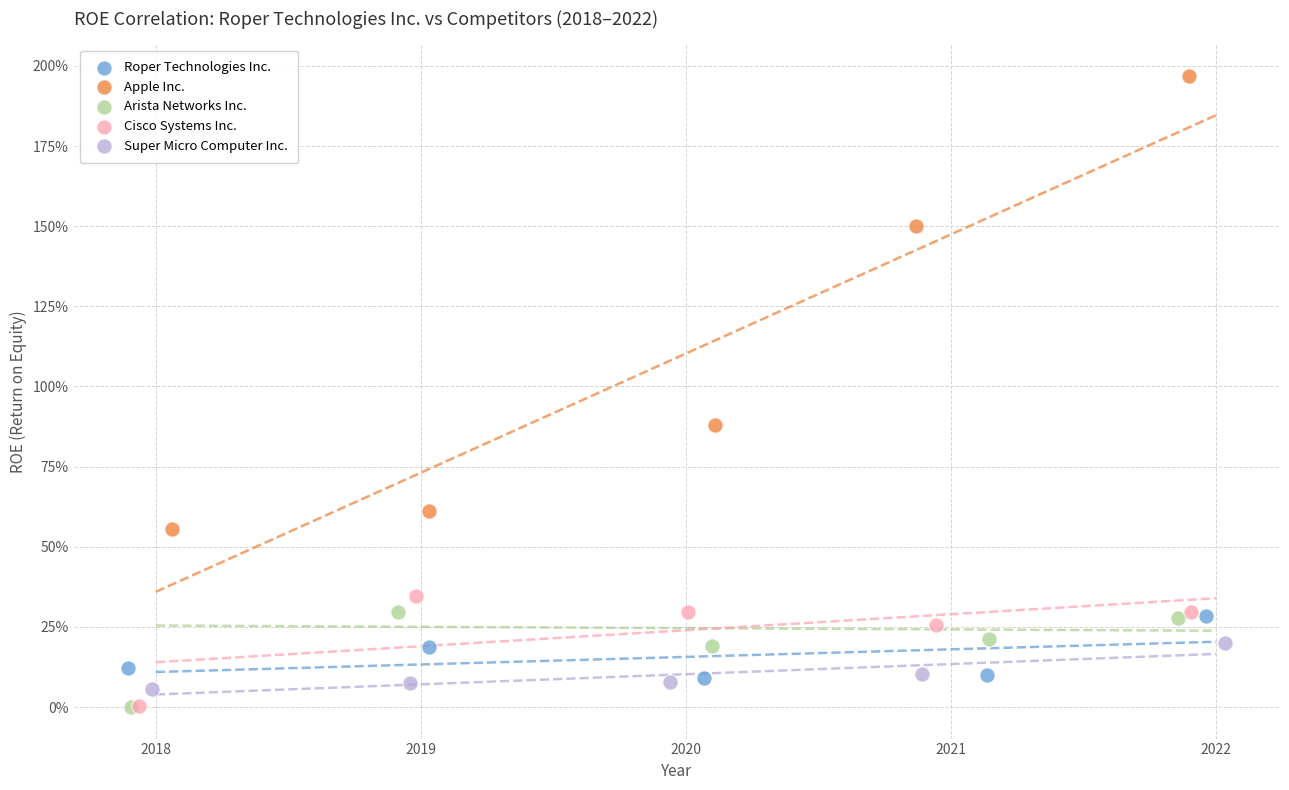

Which series reaches the maximum Y coordinate?

Apple Inc.